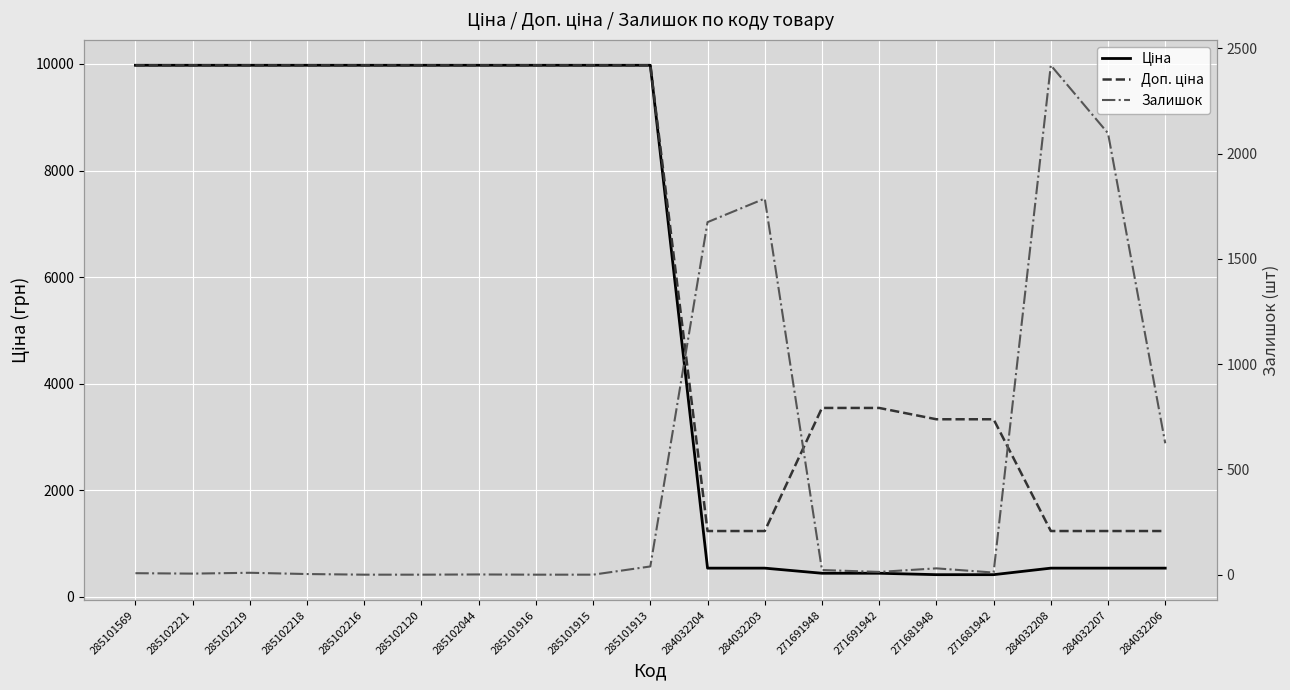

Which series has the largest total across all categories?

Доп. ціна